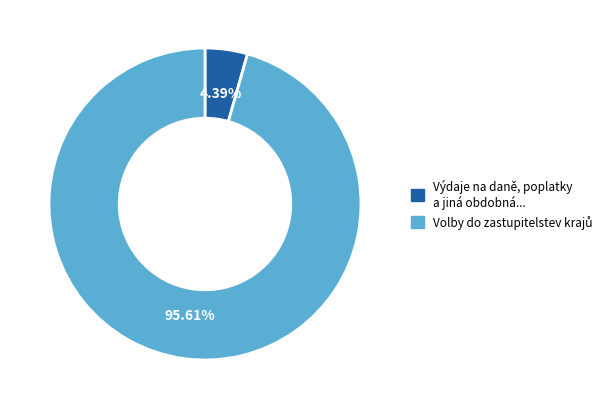

Which category has the smallest portion of the pie?

Výdaje na daně, poplatky a jiná obdobná...